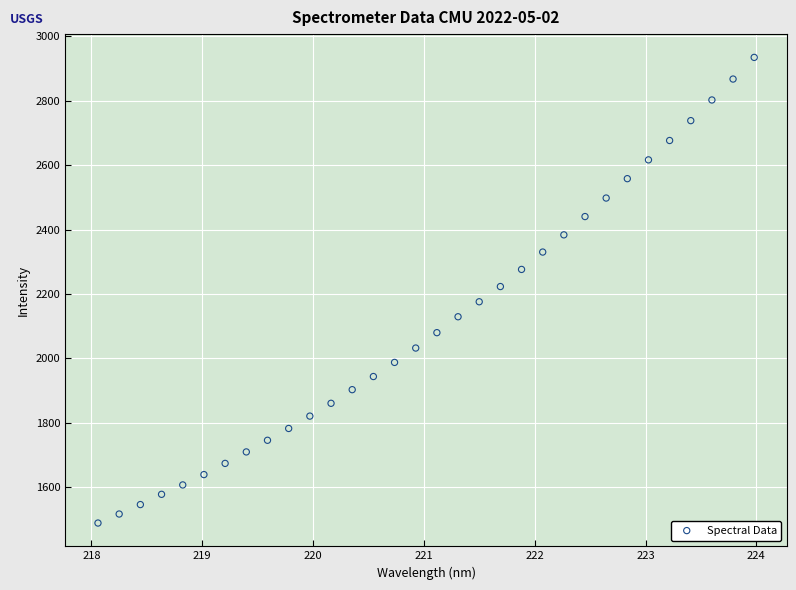

What is the range of X values (max minus min)?

5.9